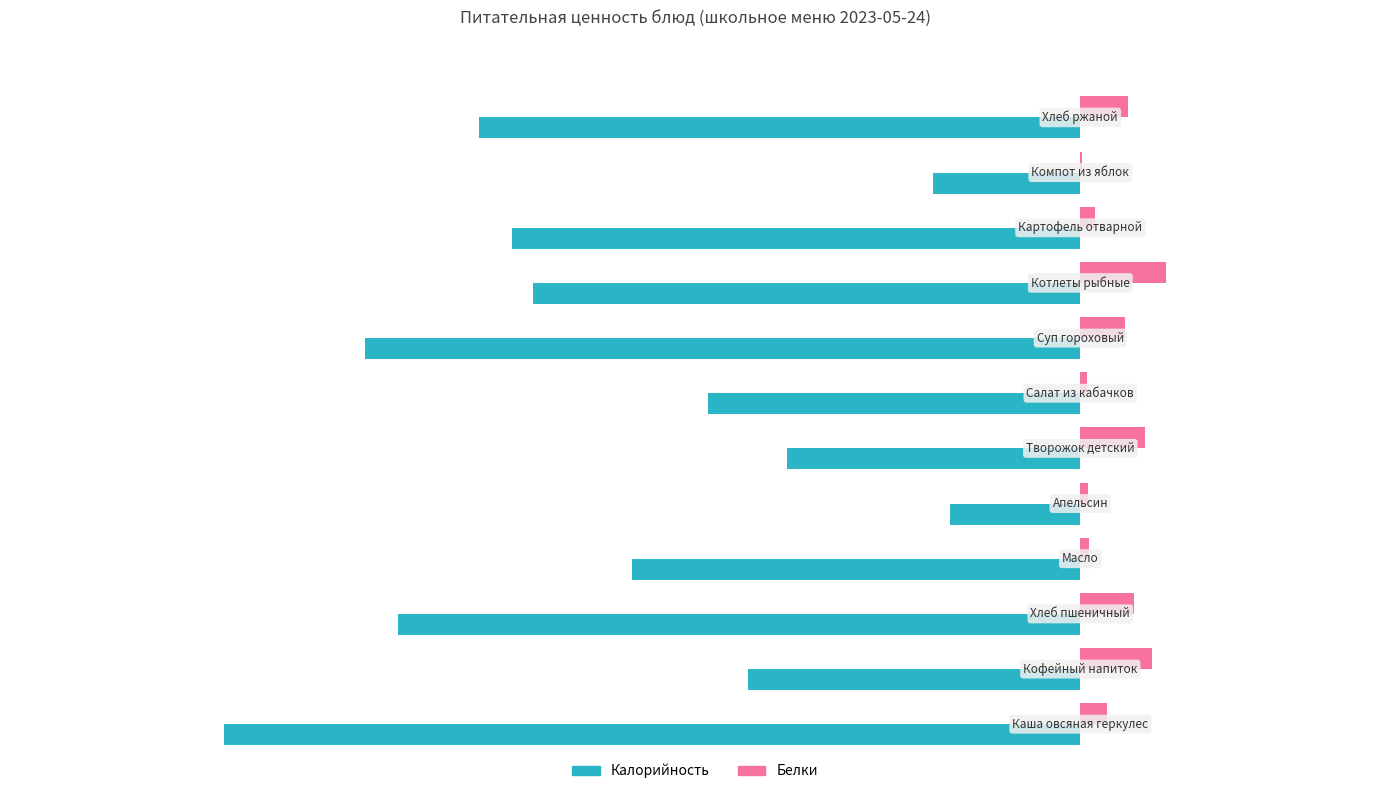

What is the value of the Белки bar at the 11th from the left?

0.5